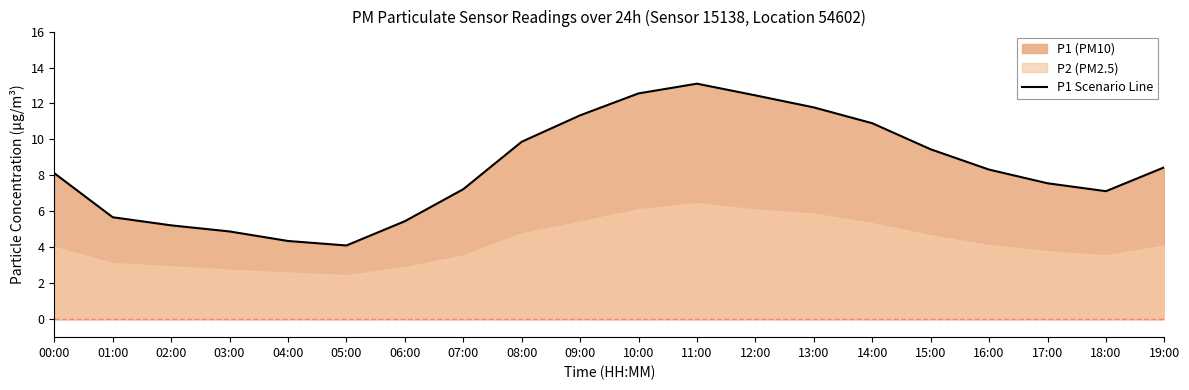

What is the ratio of the value at 12:00 to the value at 18:00?

1.7